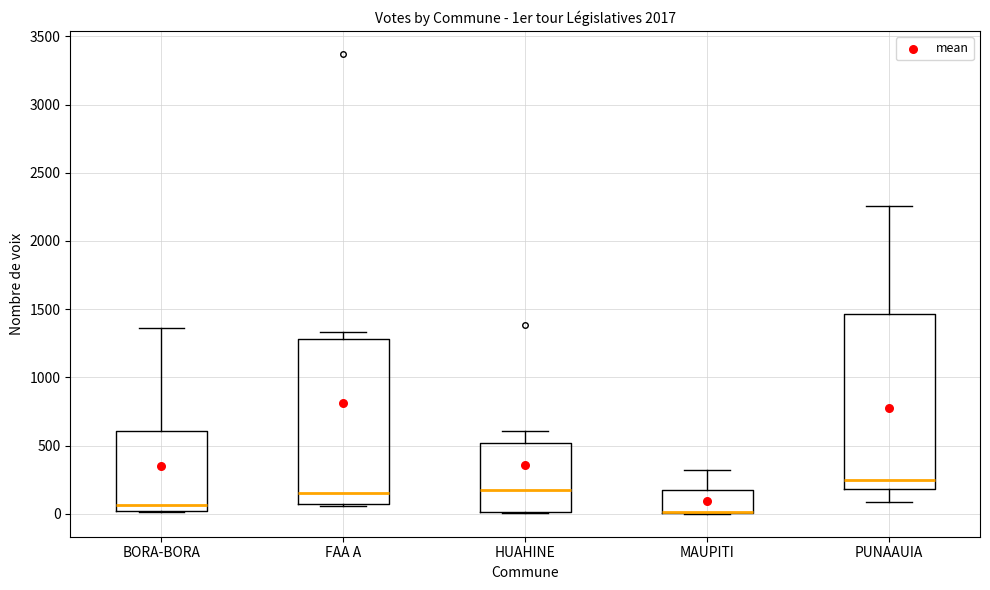

Reading left to right, read every box against the y-axis: the position of its median line, the range the box covers, and the ends of its whiskers. The values are not printed on the chart, so give them approximately, as read against the axis.

BORA-BORA: median 50, box 0 to 600, whiskers 0 to 1350
FAA A: median 150, box 50 to 1300, whiskers 50 to 1350
HUAHINE: median 200, box 0 to 500, whiskers 0 to 600
MAUPITI: median 0 (drawn on the box's lower edge), box 0 to 150, whiskers 0 to 300
PUNAAUIA: median 250, box 200 to 1450, whiskers 100 to 2250